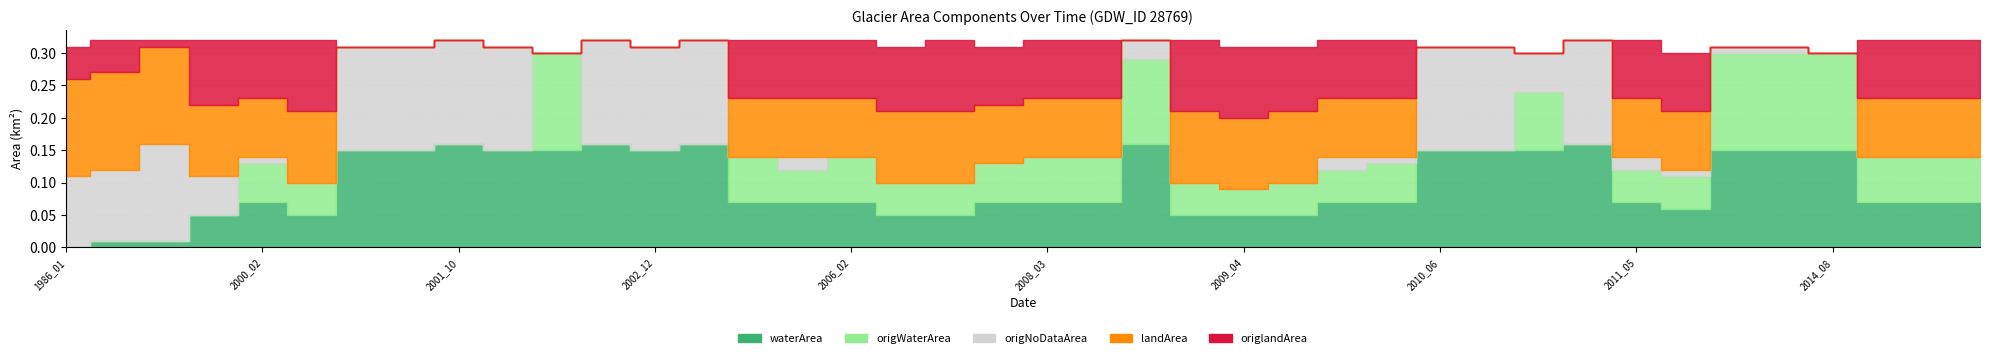

What is the total value across all series at 2001_10?

0.3